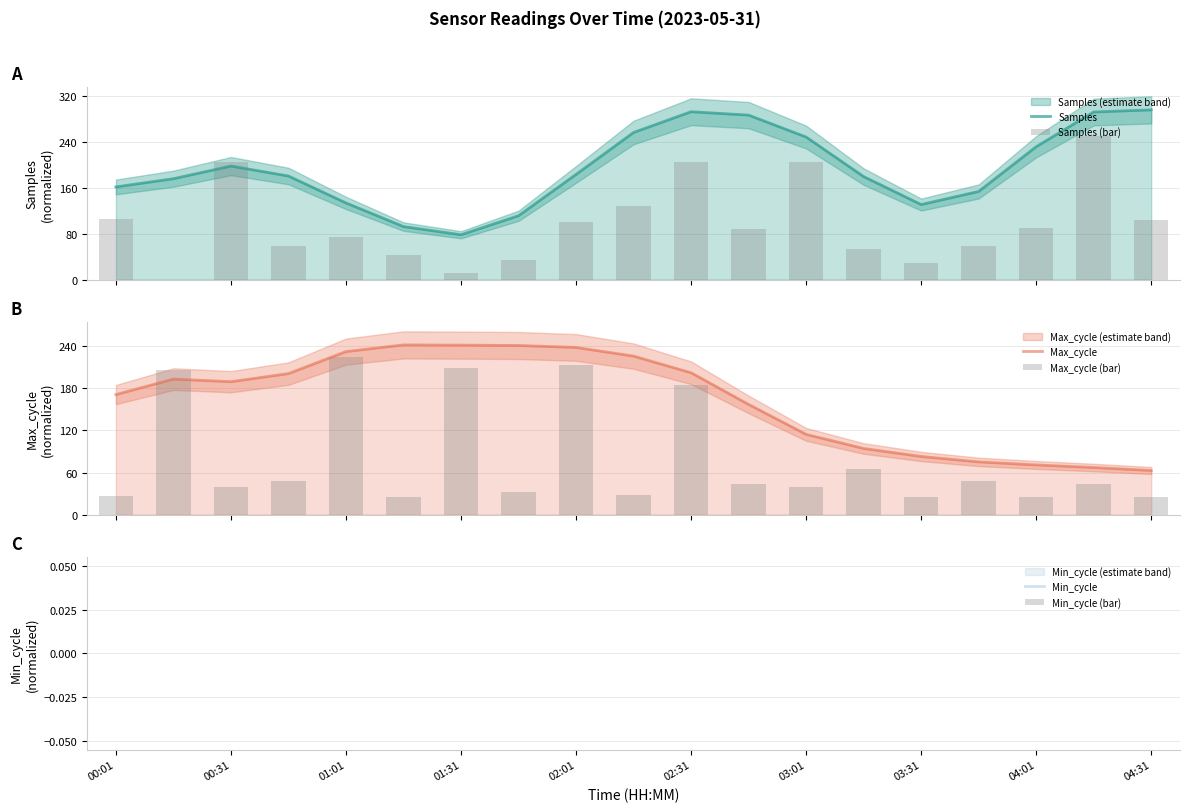

What is the difference between the highest and lowest values at 03:01?

209.9